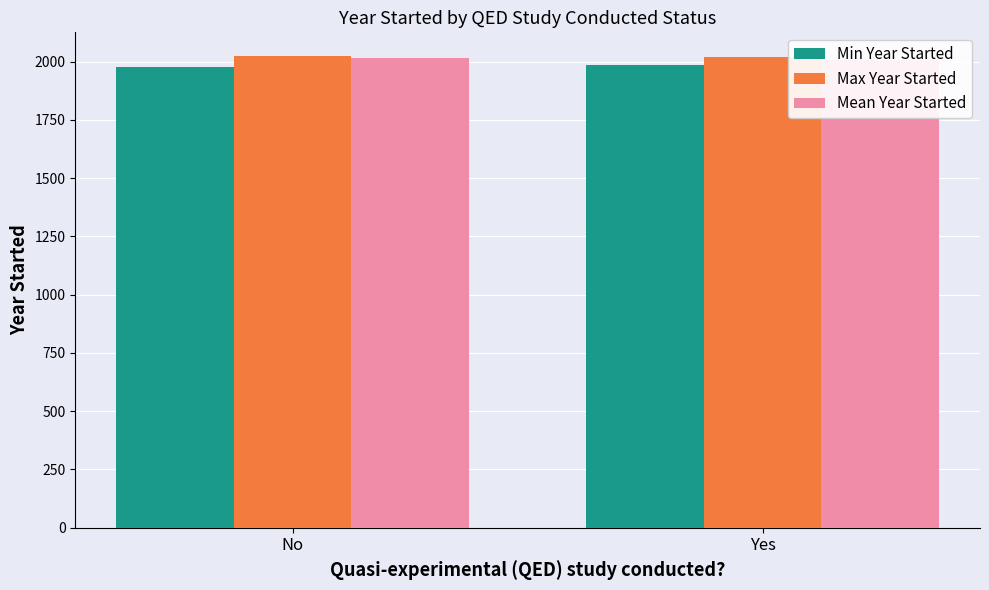

What is the difference between the maximum and minimum values in the Min Year Started series?

9